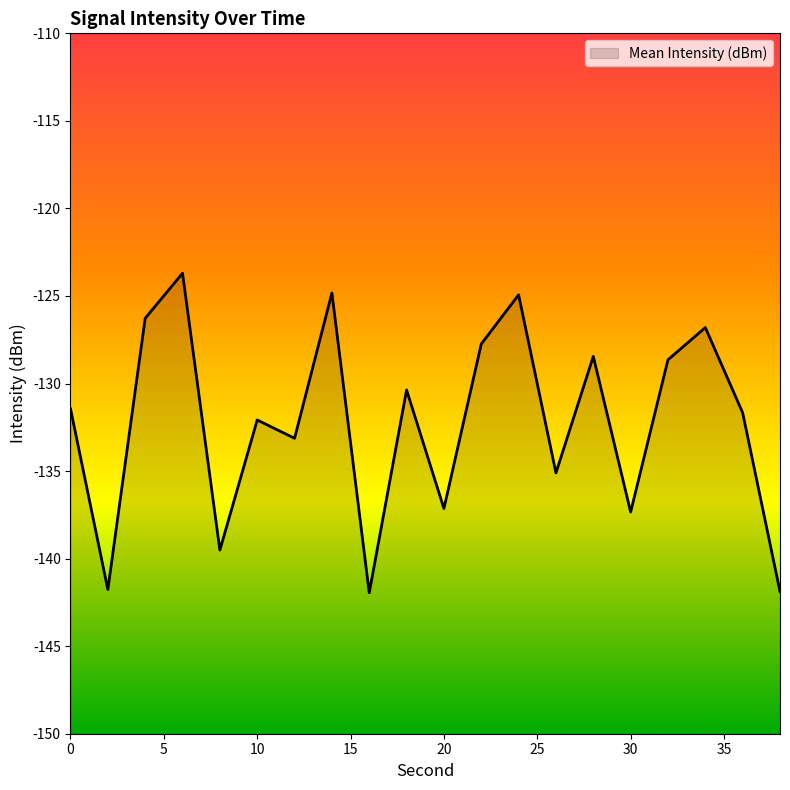

What is the change in value from 18 to 32?

+1.7